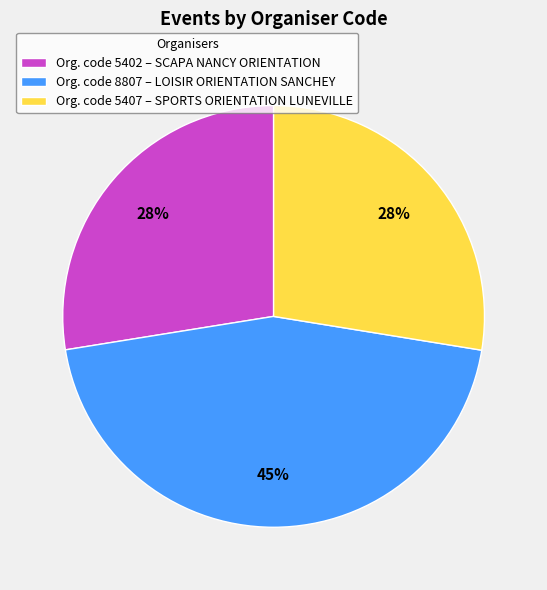

Which category has the biggest portion of the pie?

Org. code 8807 – LOISIR ORIENTATION SANCHEY